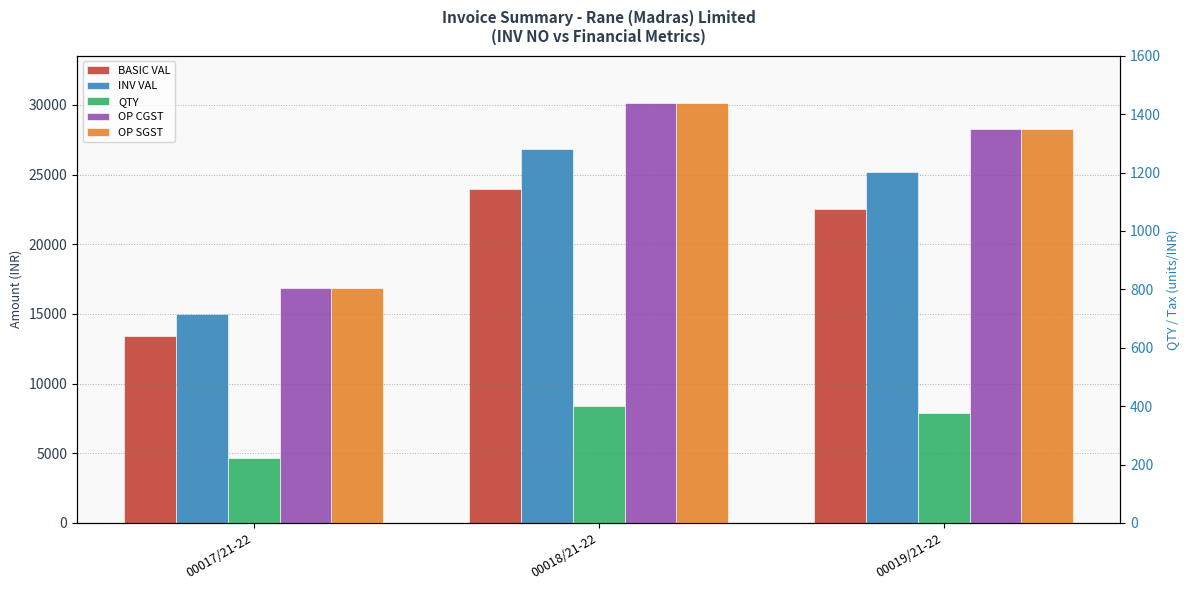

How many values in the BASIC VAL series are below 22507?

1